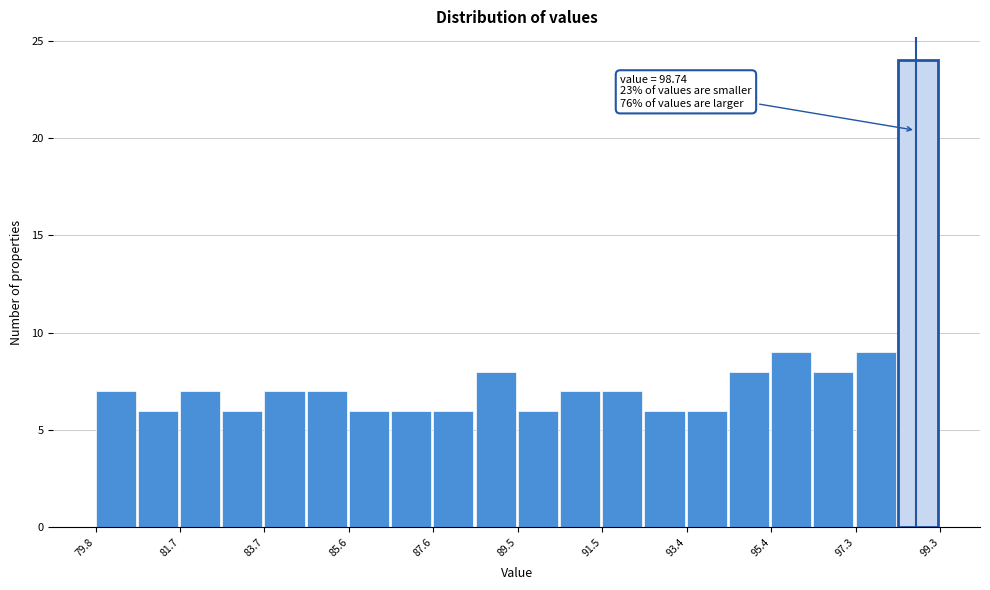

Which range on the x-axis has the tallest bar?

98.4 to 99.4